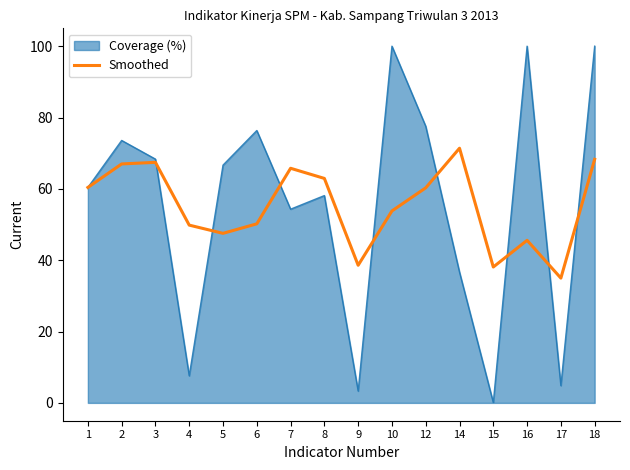

Rank the series at 14 from lowest to highest value.

Coverage (%), Smoothed